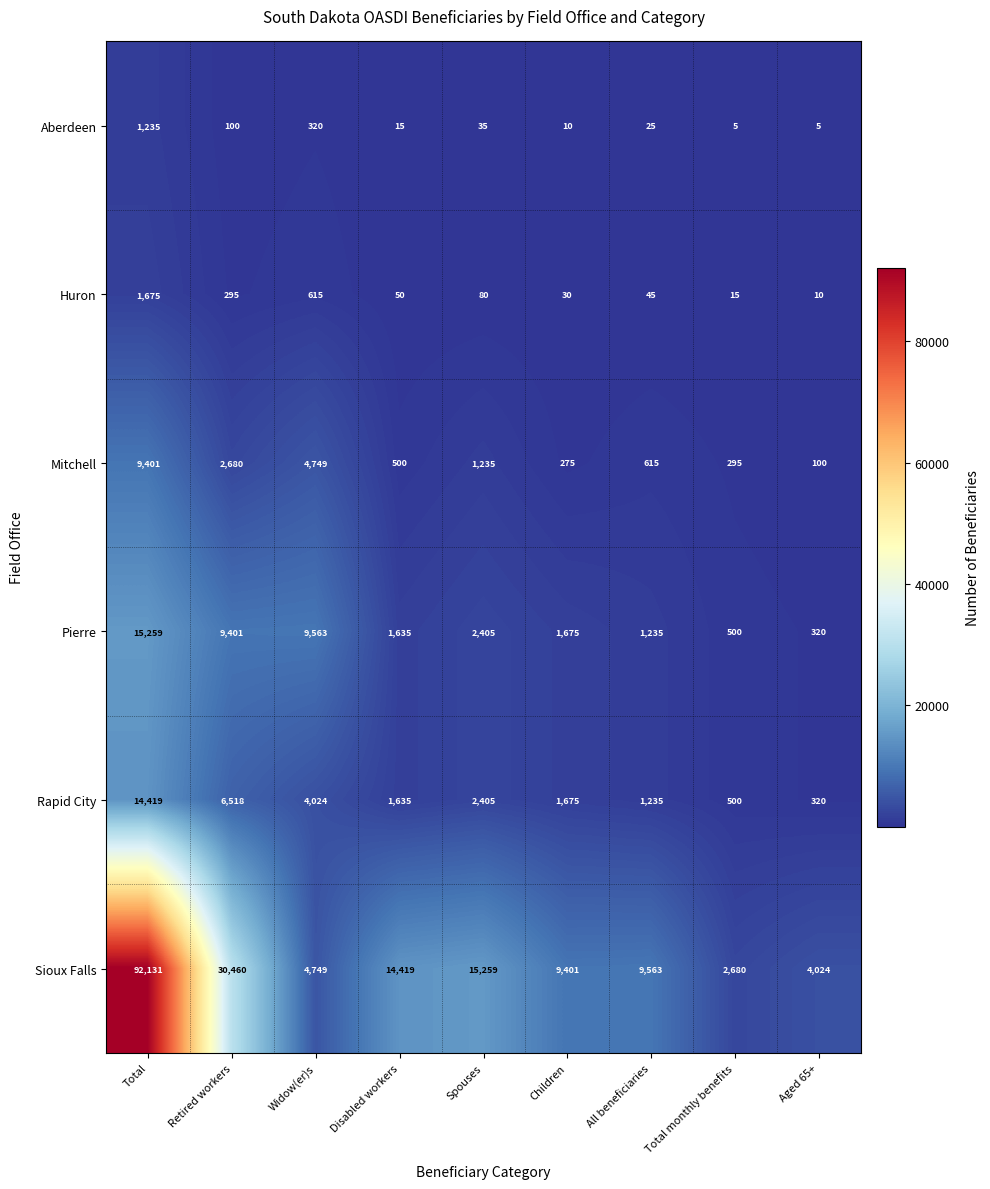

The Rapid City series shows 6518 at Retired workers. True or false?

True